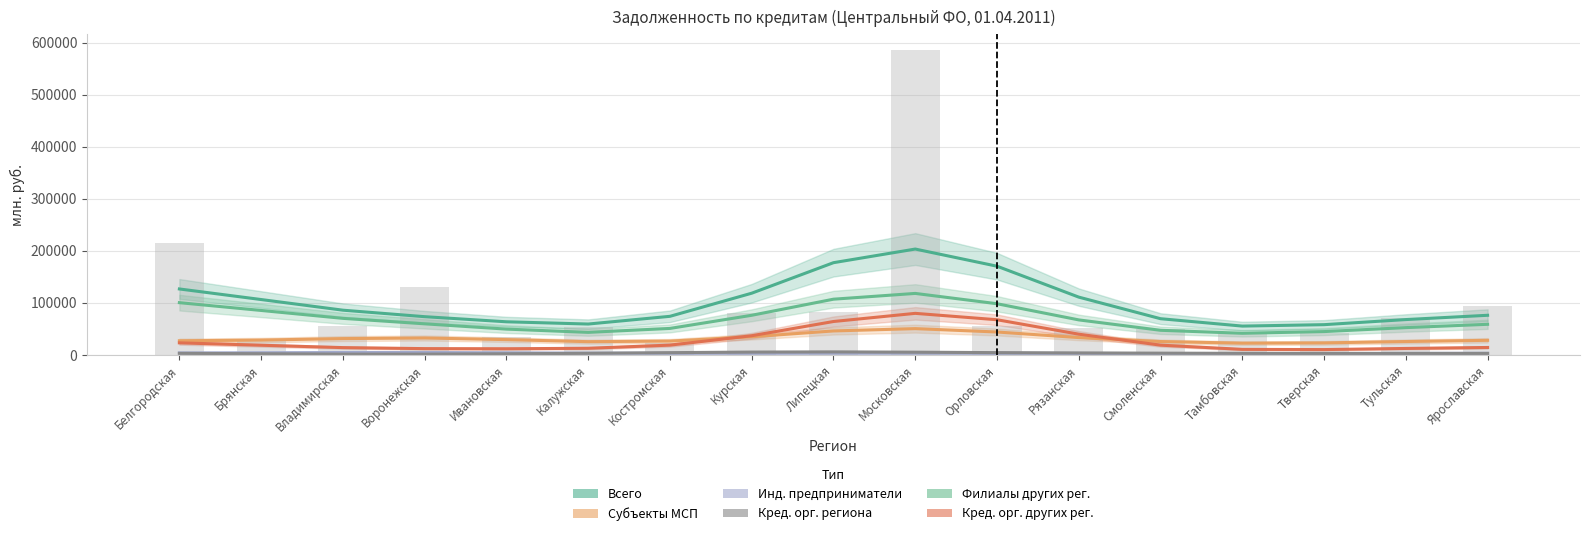

Reading right to left, what are all the values shown in this chart?

Всего: 76218.6	67996.2	58188.9	55451.3	69644.4	111126.8	170531.0	203496.7	177304.7	118665.3	74231.7	59399.7	63719.0	73537.7	86019.5	106488.0	126815.6
Субъекты МСП: 28104.1	25806.7	23143.3	22641.0	25754.5	33365.6	44102.4	50567.8	46124.9	34988.6	26634.8	25510.7	29458.1	32606.9	31440.3	28571.6	27242.8
Инд. предприниматели: 3194.1	2960.5	2663.3	2547.1	2673.0	2901.7	3134.7	3302.2	3314.0	3211.3	3175.0	3458.8	4121.9	4692.5	4666.3	4225.3	3883.3
Кред. орг. региона: 2965.7	2988.6	2972.0	3089.2	3439.9	3867.5	4454.6	5316.6	5891.7	5520.5	4392.4	3165.2	2189.5	1587.4	1606.0	2314.4	3096.8
Филиалы других рег.: 58883.7	52520.7	44899.5	41652.0	47387.6	67351.1	98411.6	118244.4	107145.9	76216.7	50971.8	43408.8	49647.4	59801.3	70309.5	85499.3	100480.6
Кред. орг. других рег.: 14369.1	12486.9	10317.4	10710.1	18816.9	39908.2	67664.8	79935.7	64267.2	36928.1	18867.5	12825.7	11882.1	12149.0	14103.9	18674.3	23238.2